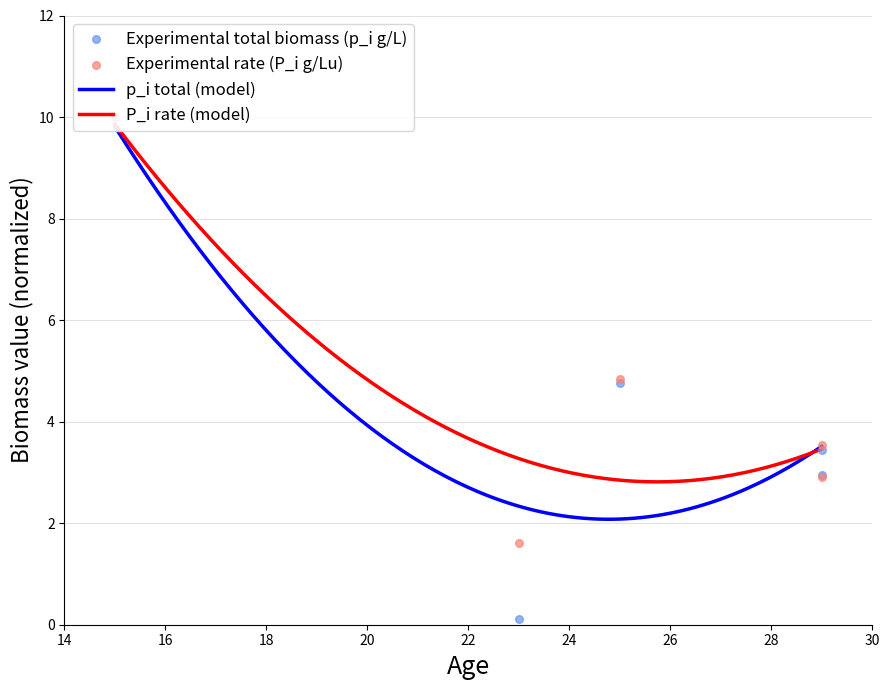

At how many categories does at least one series exceed 1?

5